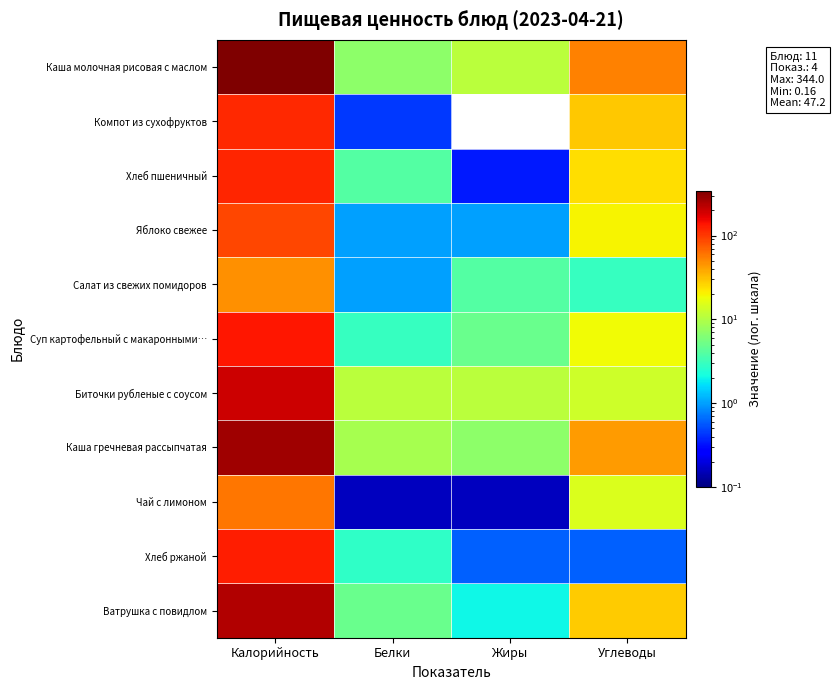

Reading right to left, what are all the values shown in this chart?

Каша молочная рисовая с маслом: Углеводы=53.0	Жиры=11.0	Белки=7.0	Калорийность=344.0
Компот из сухофруктов: Углеводы=28.9	Жиры=0.0	Белки=0.4	Калорийность=116.0
Хлеб пшеничный: Углеводы=24.0	Жиры=0.3	Белки=4.0	Калорийность=120.0
Яблоко свежее: Углеводы=20.0	Жиры=1.0	Белки=1.0	Калорийность=90.0
Салат из свежих помидоров: Углеводы=3.0	Жиры=4.0	Белки=1.0	Калорийность=47.0
Суп картофельный с макаронными…: Углеводы=19.0	Жиры=5.0	Белки=3.0	Калорийность=135.0
Биточки рубленые с соусом: Углеводы=13.0	Жиры=11.0	Белки=11.0	Калорийность=198.0
Каша гречневая рассыпчатая: Углеводы=43.0	Жиры=7.0	Белки=9.0	Калорийность=271.0
Чай с лимоном: Углеводы=15.0	Жиры=0.2	Белки=0.2	Калорийность=59.0
Хлеб ржаной: Углеводы=0.6	Жиры=0.6	Белки=2.8	Калорийность=126.0
Ватрушка с повидлом: Углеводы=28.0	Жиры=2.0	Белки=5.0	Калорийность=235.0